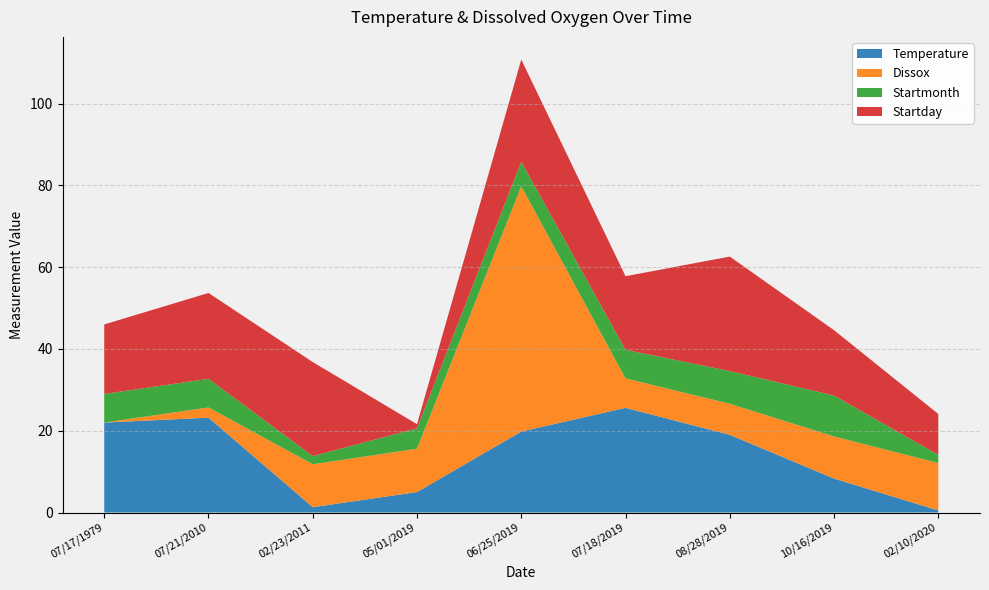

Reading right to left, extract all data points from this chart.

Temperature: 0.5	8.3	19.0	25.6	19.8	5.0	1.3	23.2	22.0
Dissox: 11.6	10.3	7.6	7.2	60.0	10.6	10.5	2.5	0.0
Startmonth: 2.0	10.0	8.0	7.0	6.0	5.0	2.0	7.0	7.0
Startday: 10.0	16.0	28.0	18.0	25.0	1.0	23.0	21.0	17.0